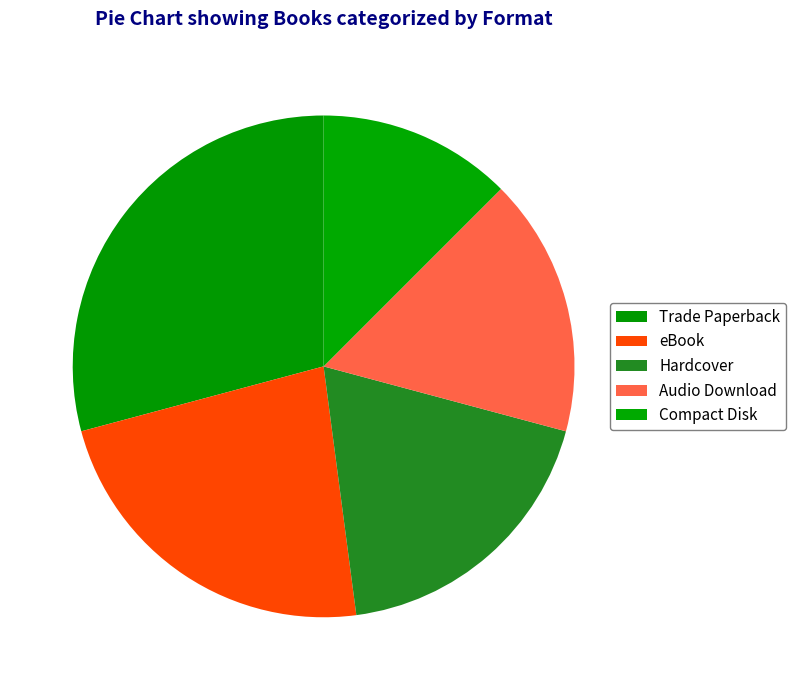

Count the number of slices in the pie.

5